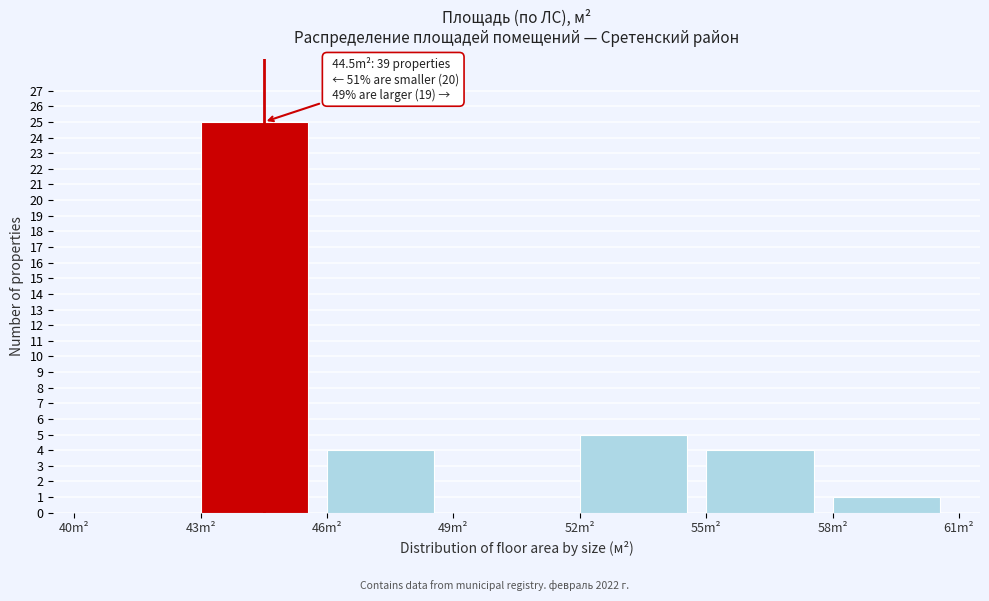

Over which range of the x-axis is the bar tallest?

43 to 46